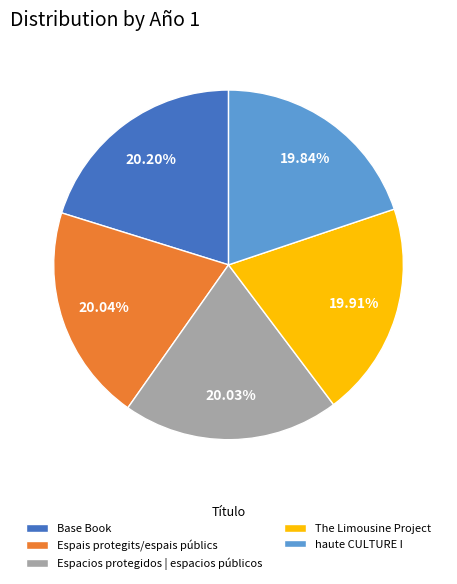

Approximately how many times larger is the value at Espacios protegidos | espacios públicos compared to The Limousine Project?

1.0